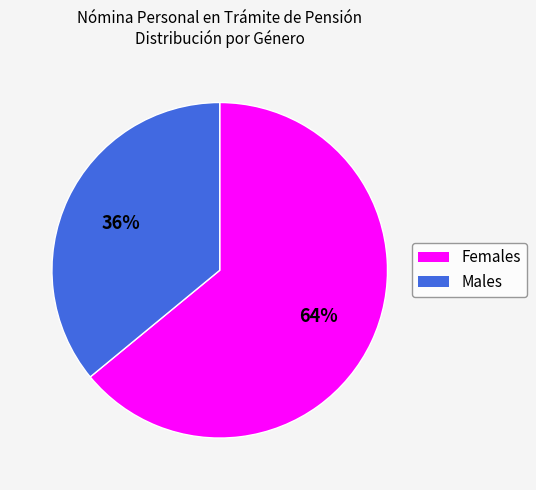

To the nearest percent, what is the average slice percentage?

50%